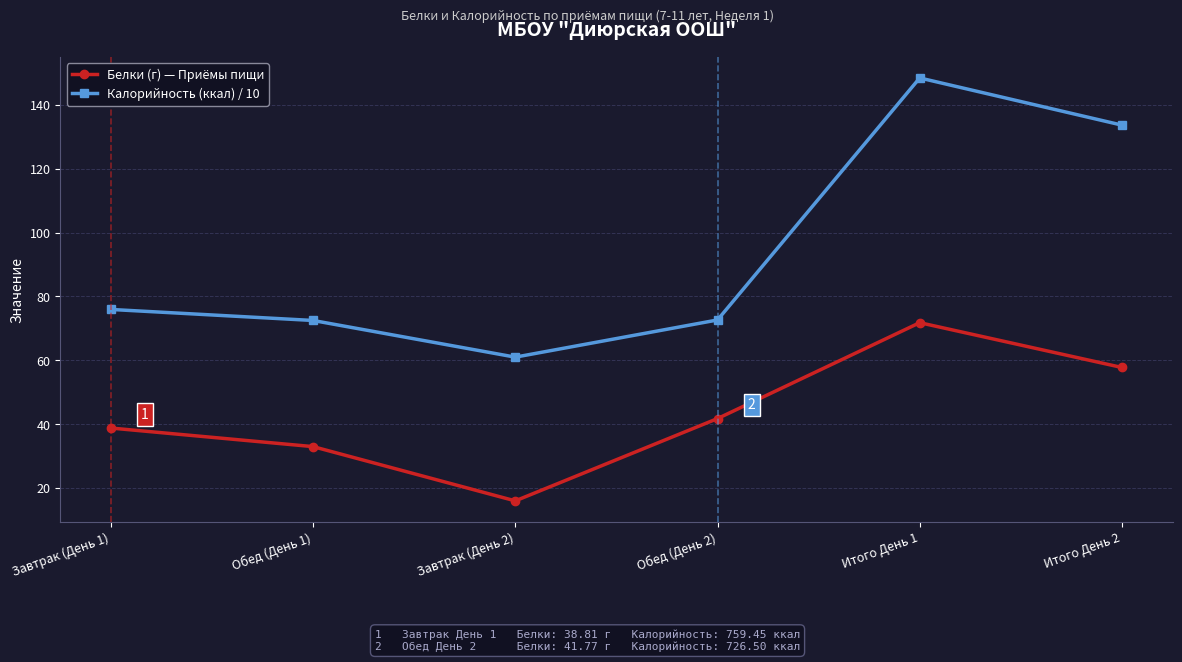

Where is the first local minimum for Белки (г) — Приёмы пищи?

Завтрак (День 2)